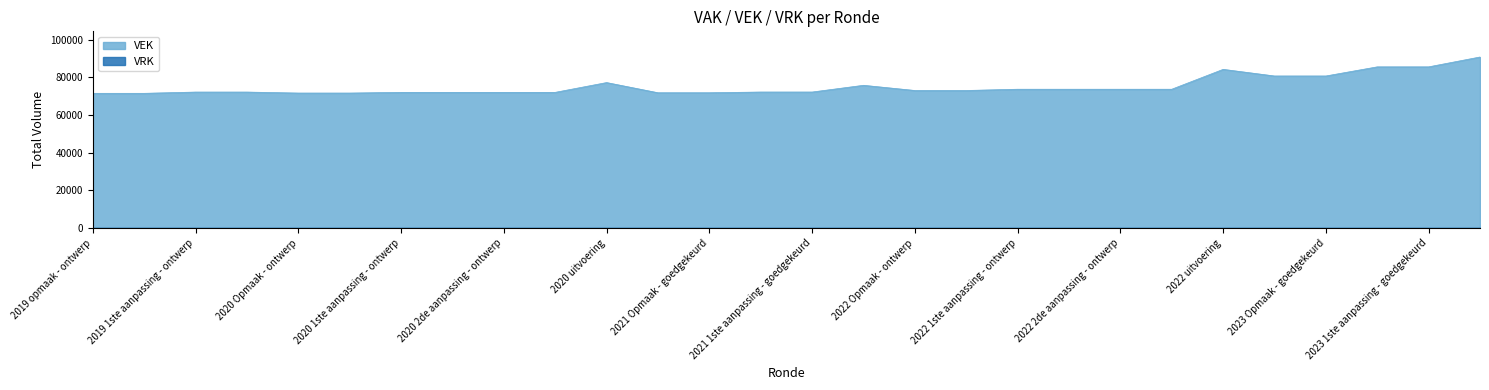

At which label is the value closest to 81229?

2023 Opmaak - ontwerp